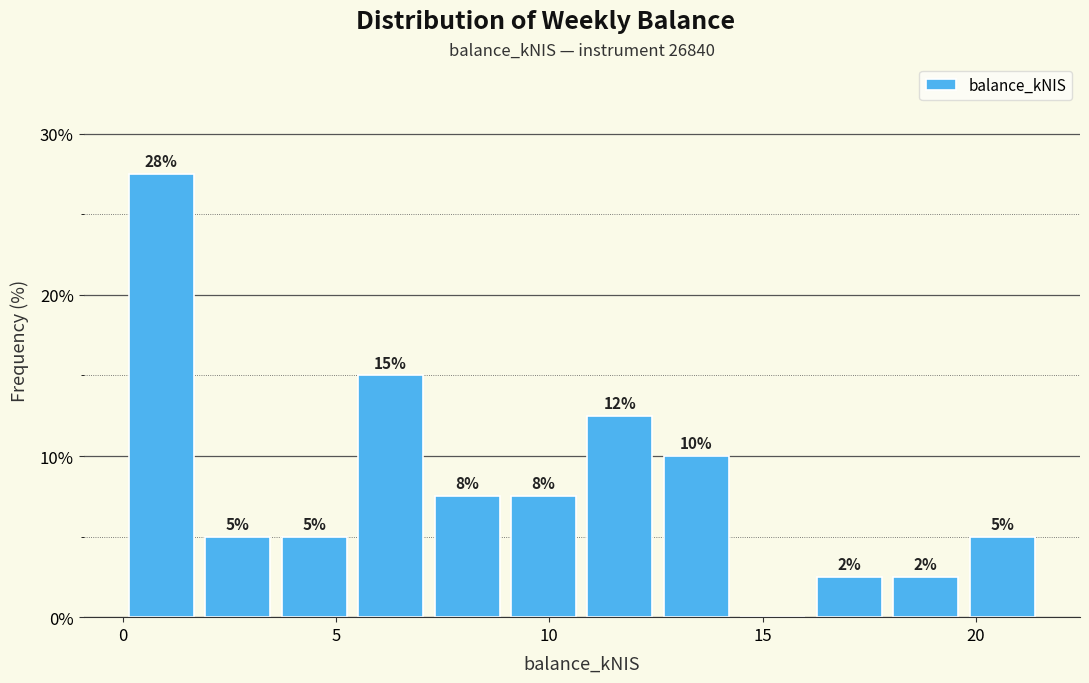

Read against the x-axis, roughly where is the centre of the tallest bar?

1.0